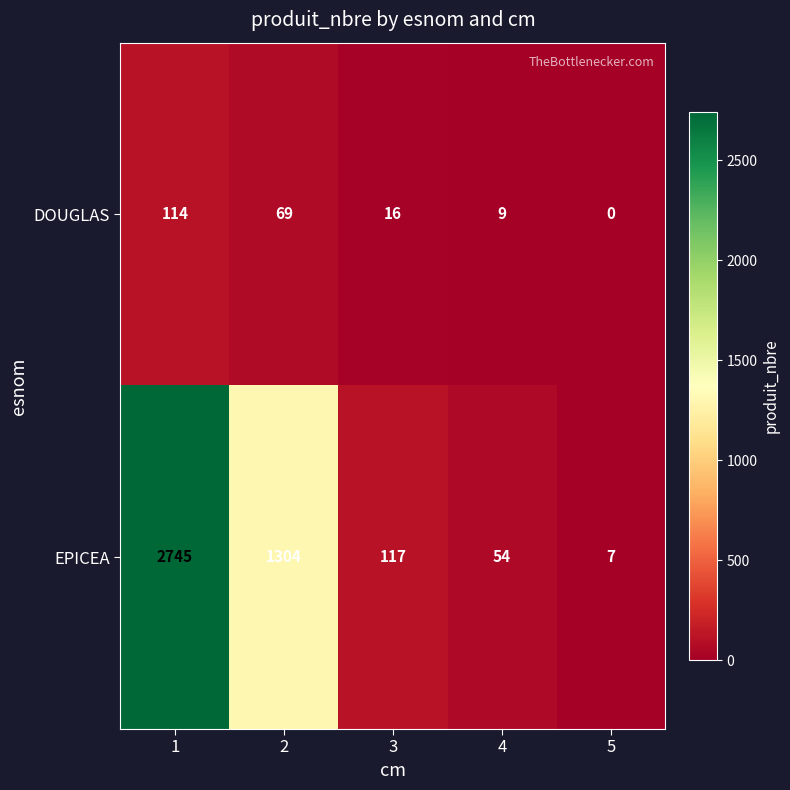

What is the greatest value displayed?

2745